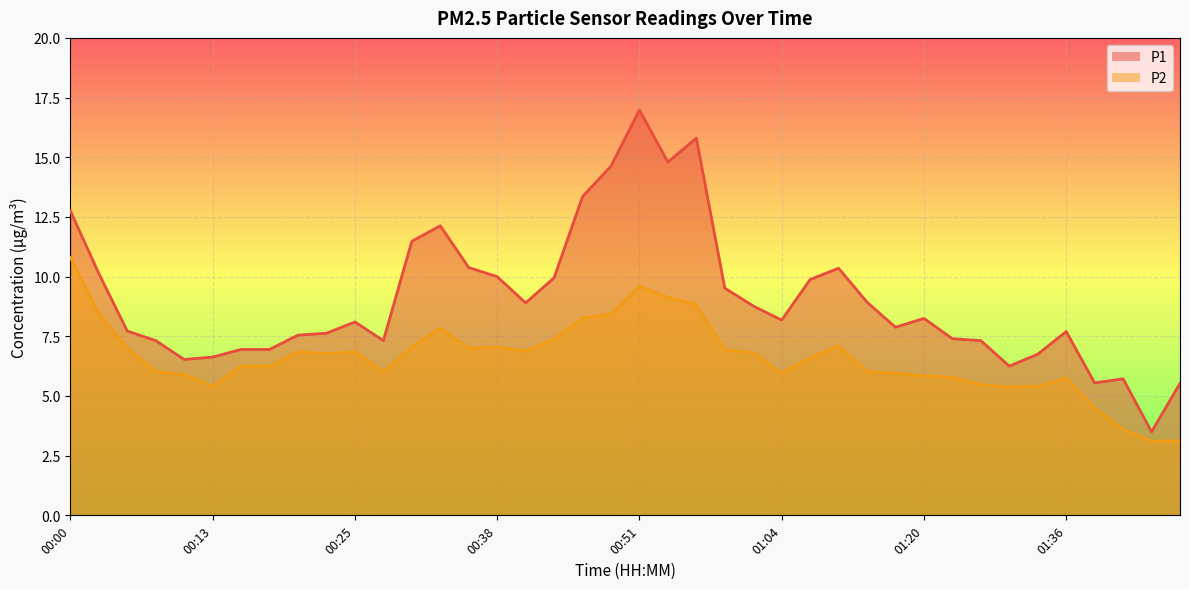

Reading left to right, list all the values displayed in this chart.

P1: 12.8	10.1	7.7	7.3	6.5	6.6	7.0	7.0	7.5	7.6	8.1	7.3	11.5	12.1	10.4	10.0	8.9	9.9	13.3	14.6	17.0	14.8	15.8	9.5	8.8	8.2	9.9	10.3	8.9	7.9	8.2	7.4	7.3	6.2	6.8	7.7	5.5	5.7	3.5	5.5
P2: 10.8	8.4	7.0	6.0	5.9	5.4	6.2	6.2	6.8	6.8	6.8	6.0	7.0	7.8	7.0	7.0	6.9	7.4	8.3	8.4	9.6	9.1	8.8	6.9	6.8	6.0	6.6	7.1	6.0	6.0	5.8	5.8	5.5	5.4	5.4	5.8	4.5	3.6	3.1	3.1